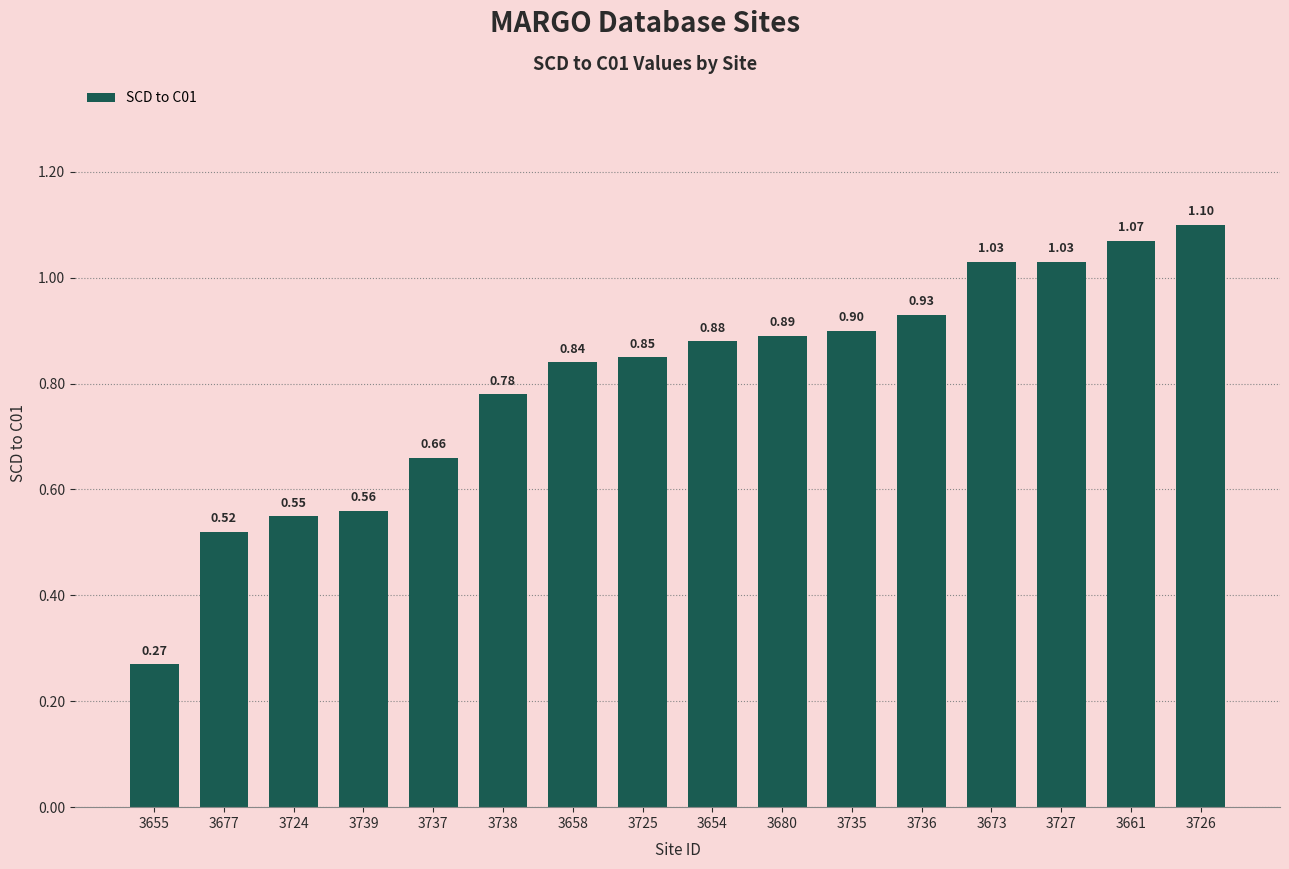

What is the sum of all values?

12.9